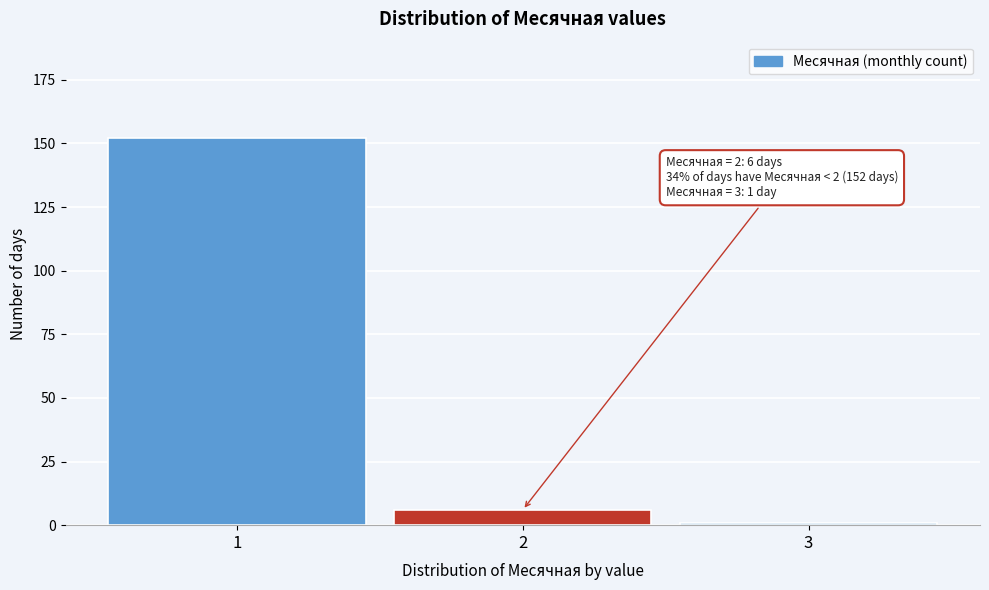

Reading left to right, list all the values displayed in this chart.

152	6	1